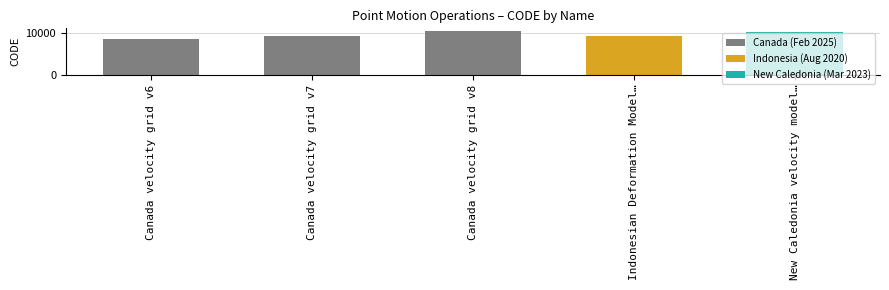

Between Canada velocity grid v6 and Indonesian Deformation Model…, which is larger?

Indonesian Deformation Model…